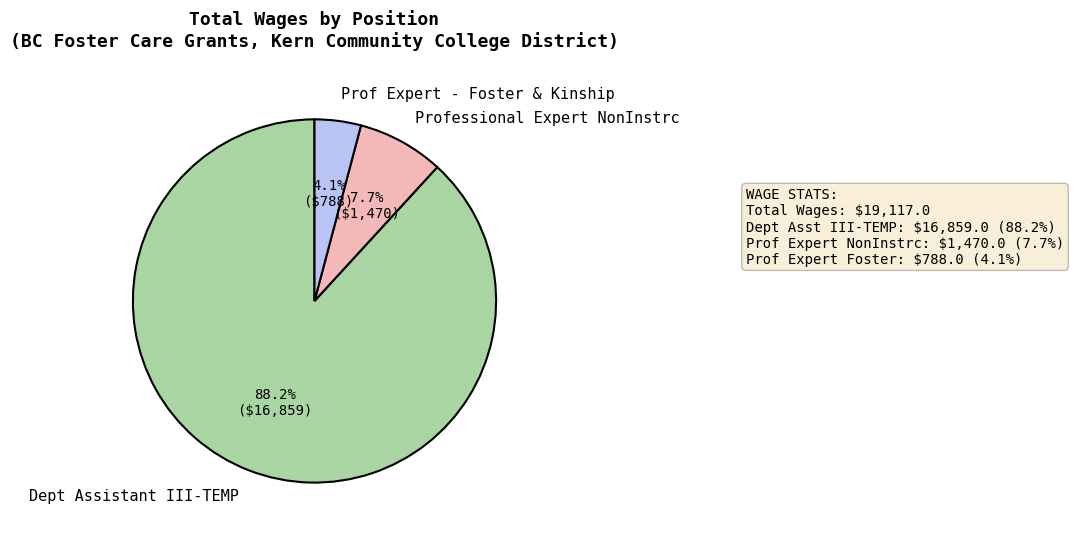

To the nearest percent, what percentage of the pie is Professional Expert NonInstrc?

8%